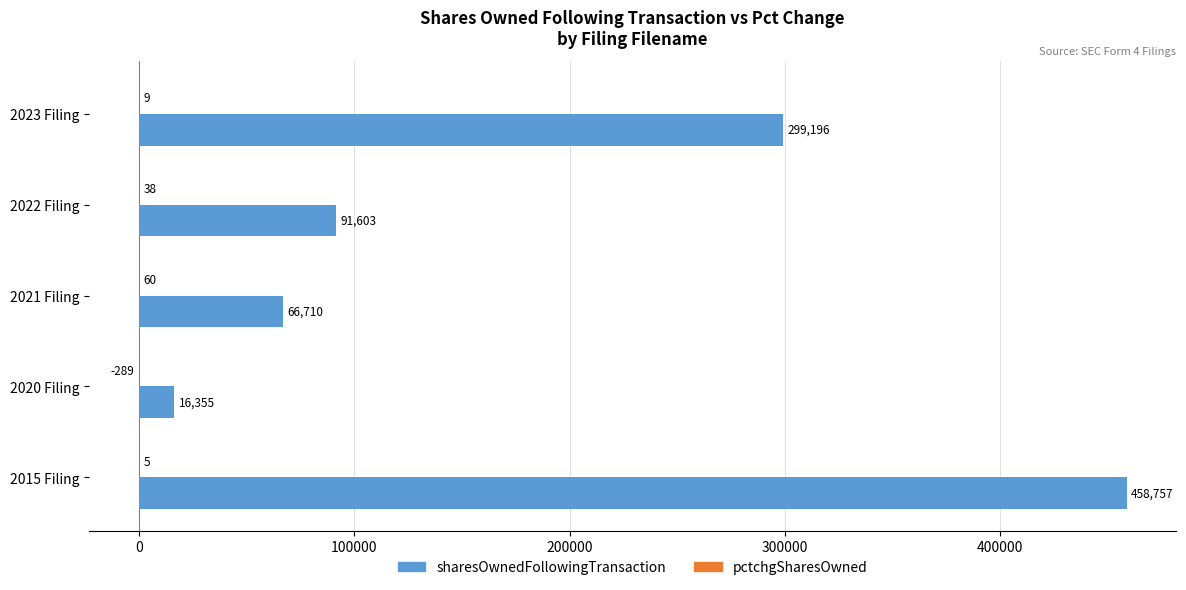

What is the sum of the sharesOwnedFollowingTransaction values at 2015 Filing and 2022 Filing?

550360